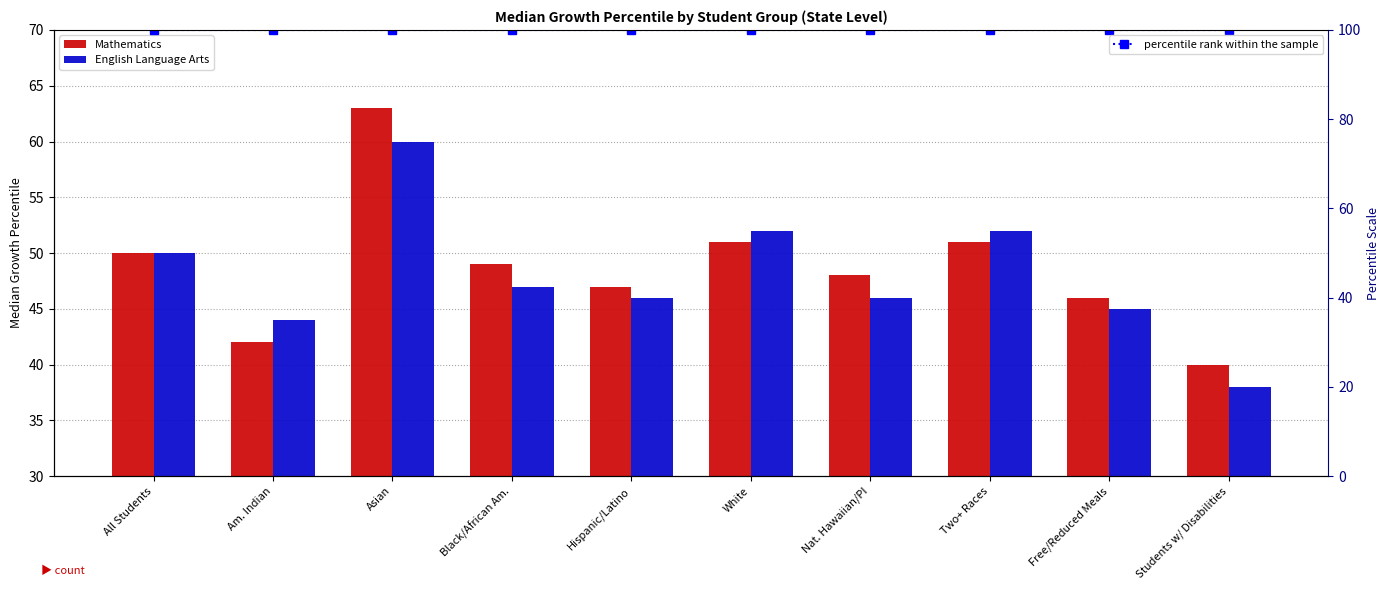

What position from the left is Free/Reduced Meals?

9